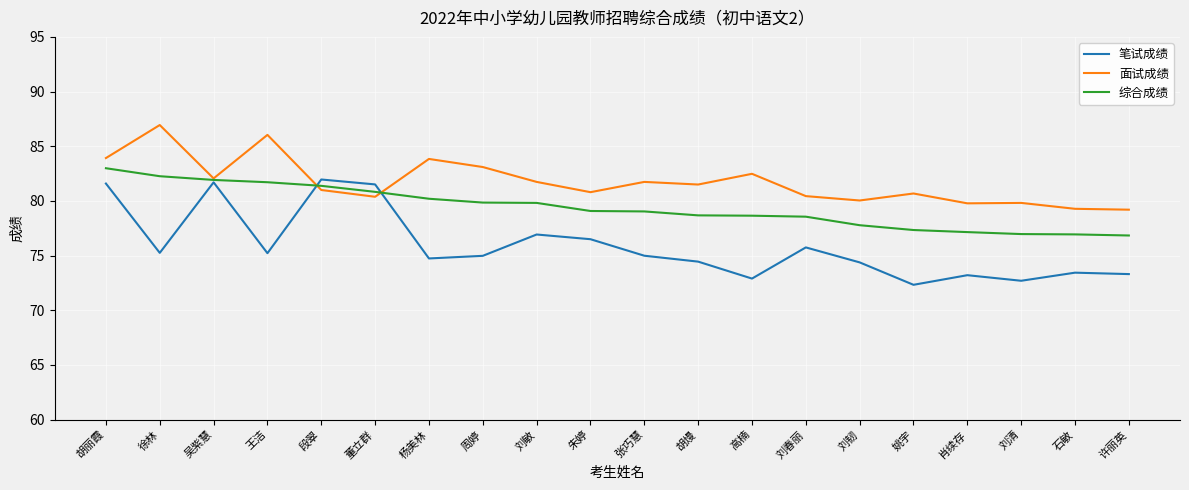

True or false: 笔试成绩 and 综合成绩 cross at least once.

True